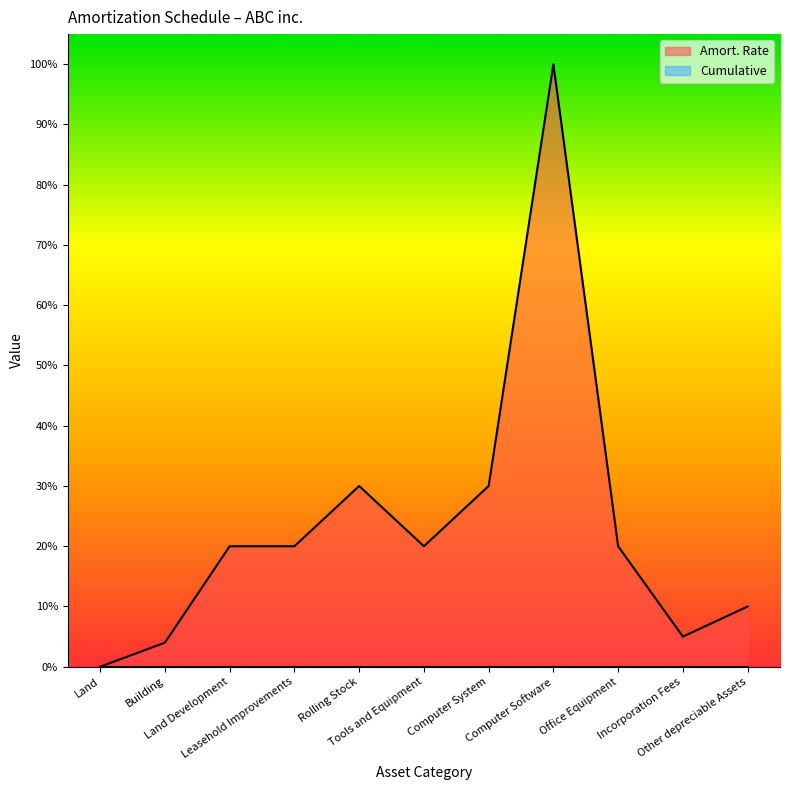

What is the label of the 2nd point from the left?

Building